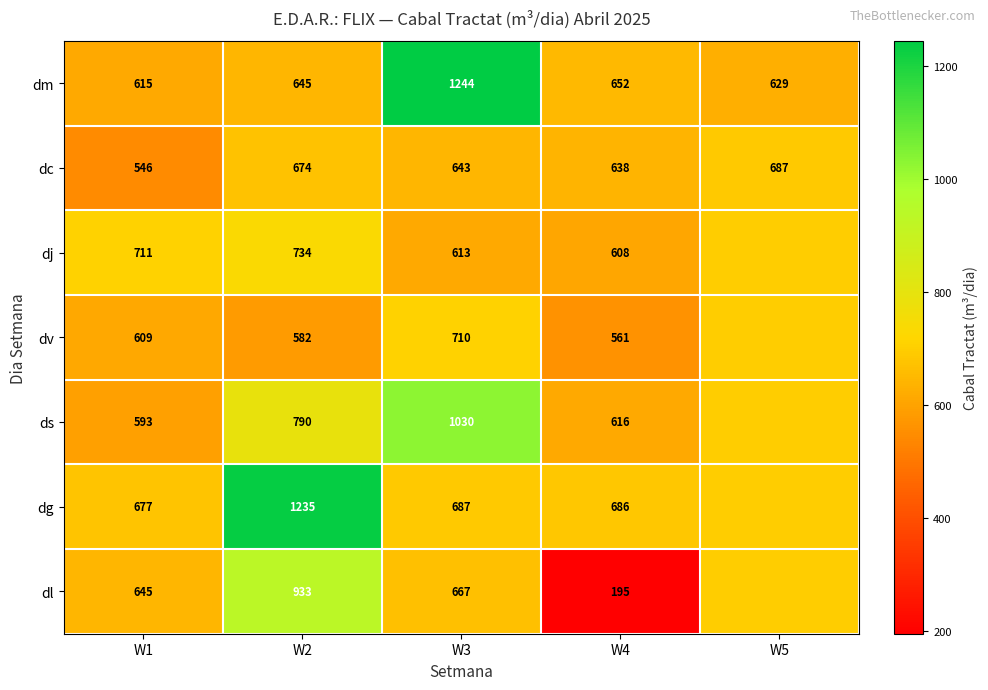

The dj series shows 924.4 at W5. True or false?

False